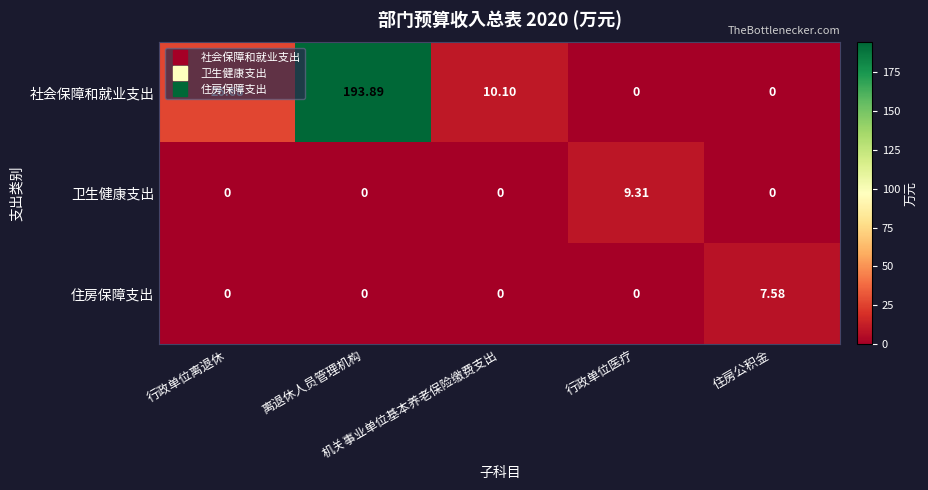

Which series has the largest total across all categories?

社会保障和就业支出